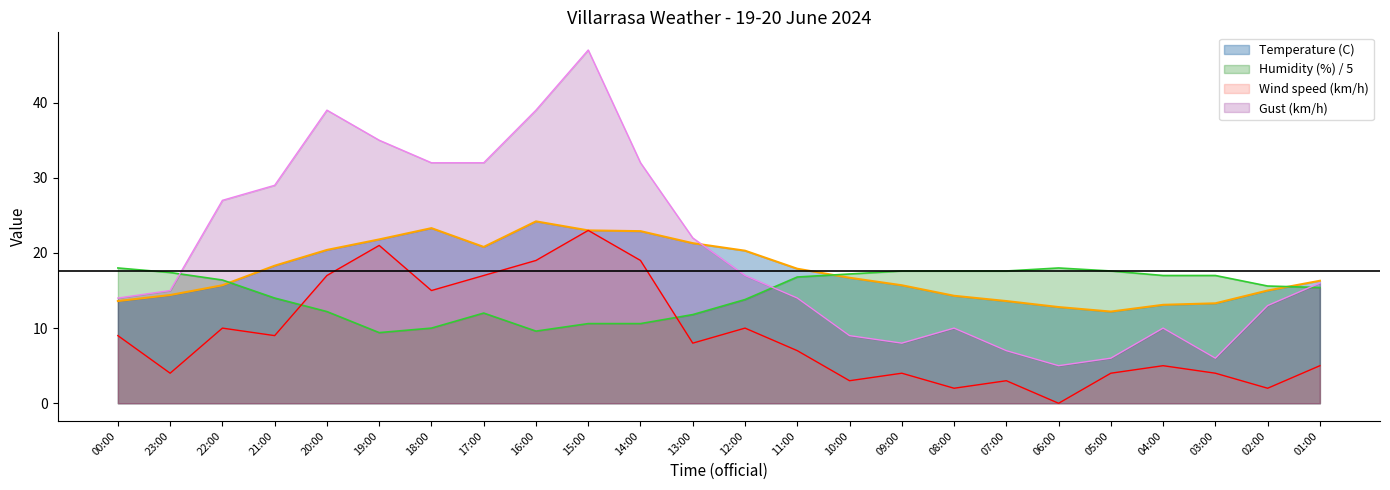

True or false: Gust (km/h) and Humidity (%) cross at least once.

True